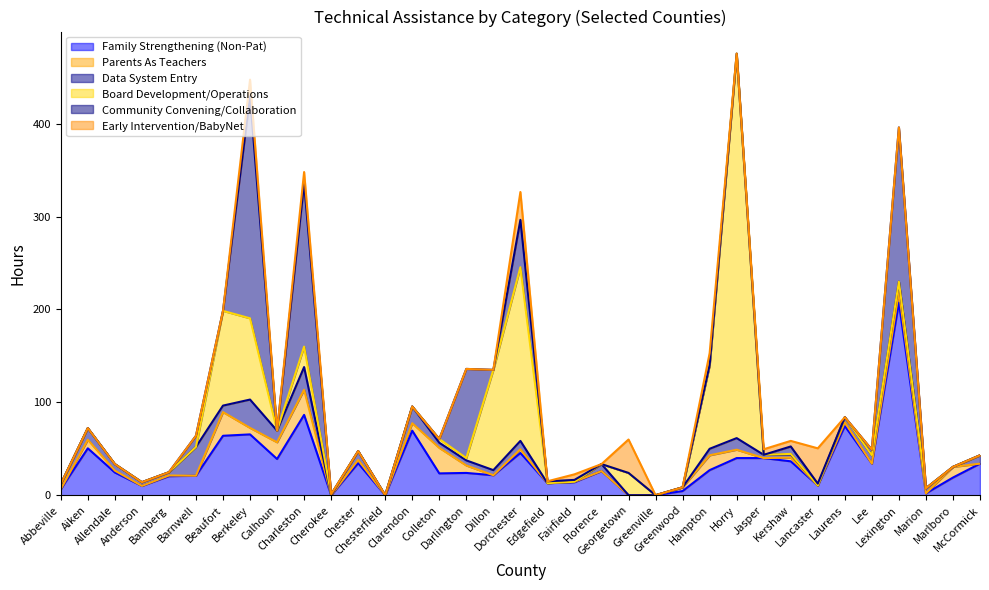

Where is the first local minimum for Data System Entry?

Bamberg